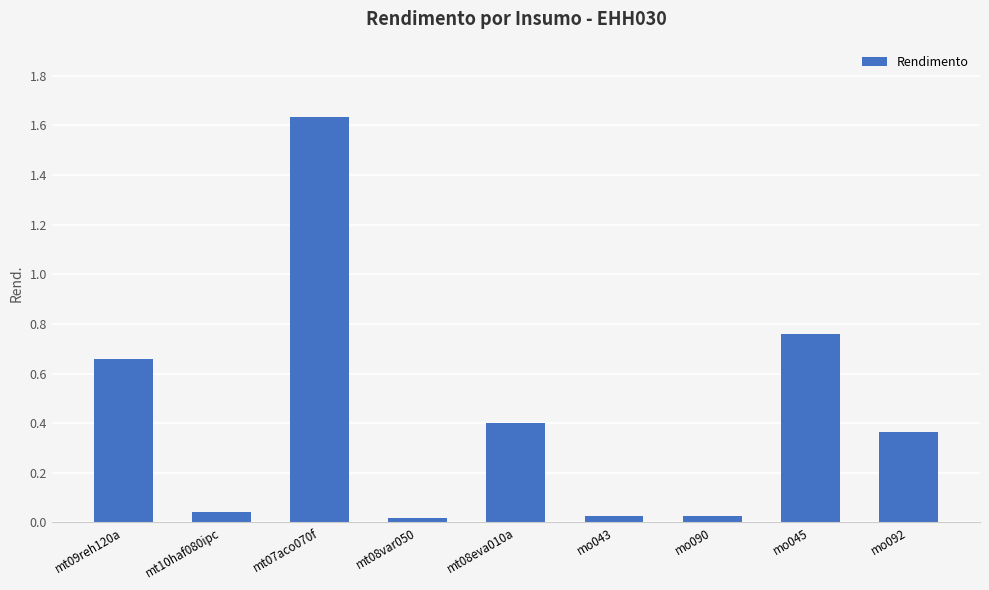

What is the sum of all values?

3.9